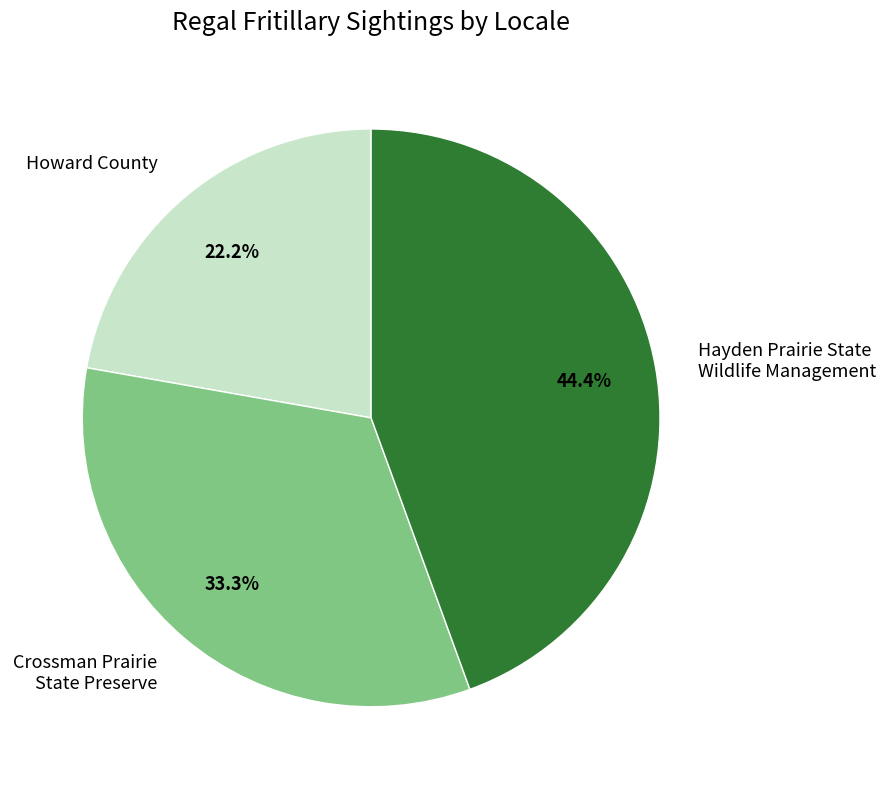

Combined, do Hayden Prairie State Wildlife Management and Crossman Prairie State Preserve account for over 50%?

Yes